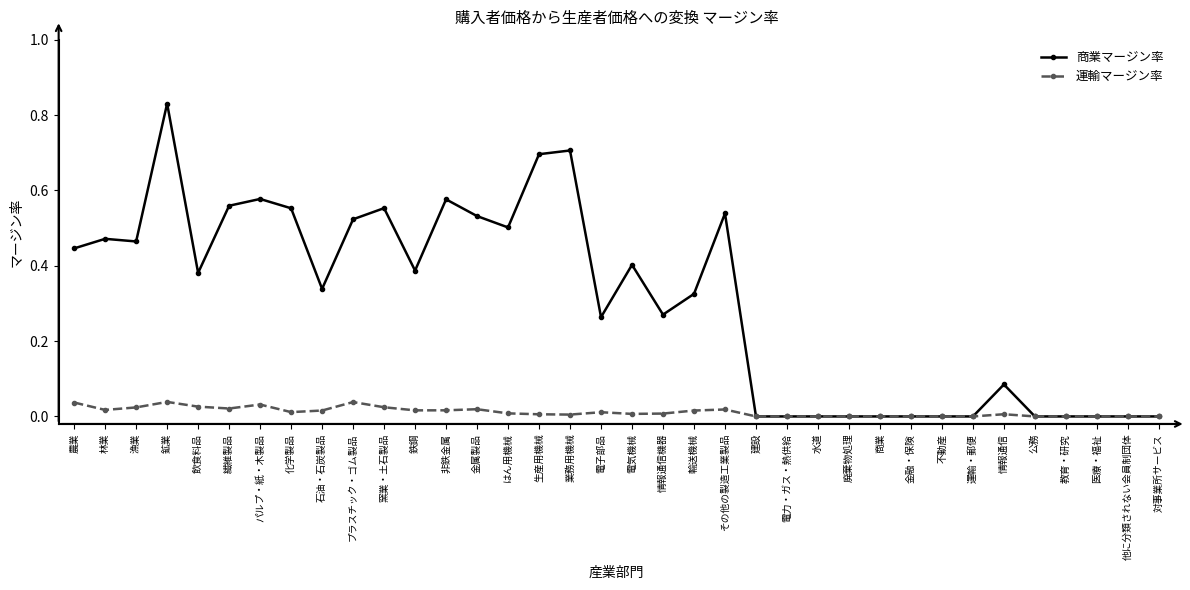

Which series has the largest range (max minus min)?

商業マージン率